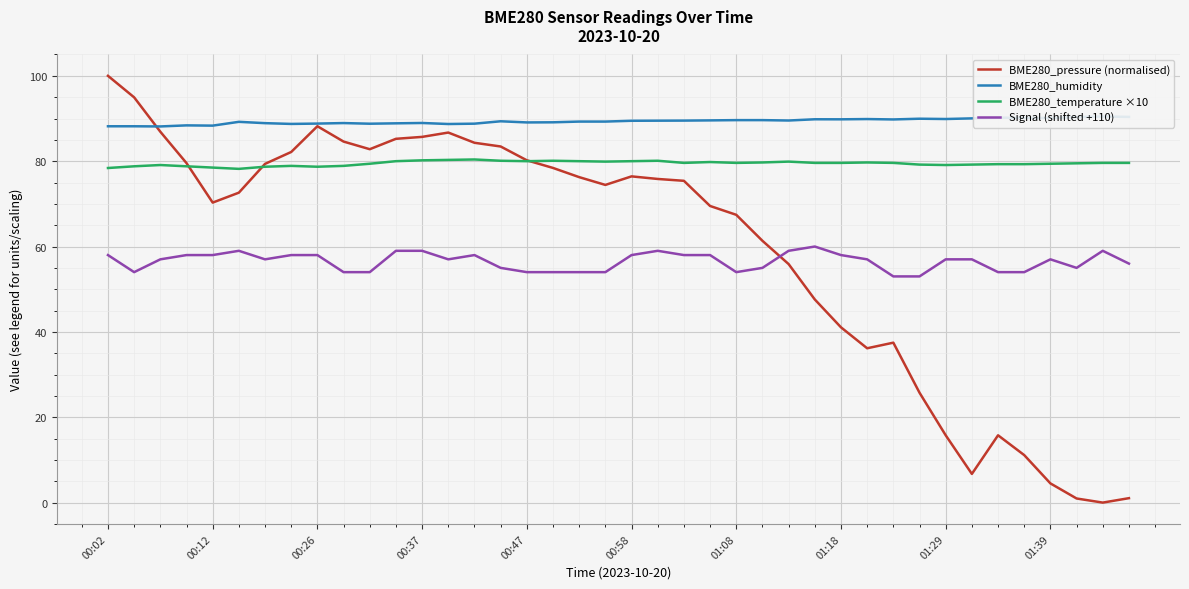

What is the difference between the maximum and minimum values in the Signal (shifted +110) series?

7.0